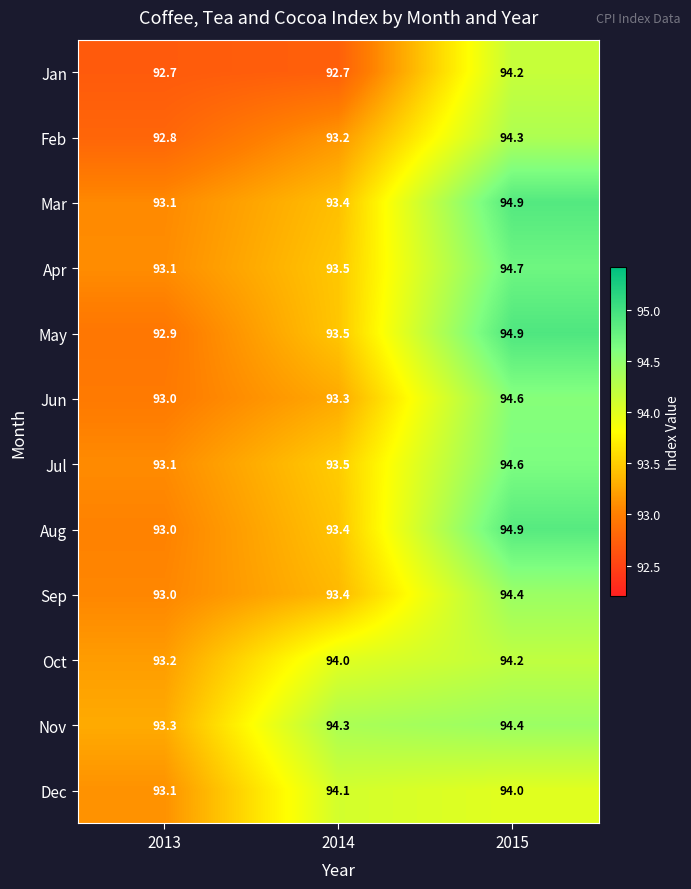

What is the difference between the Oct values at 2013 and 2015?

1.0